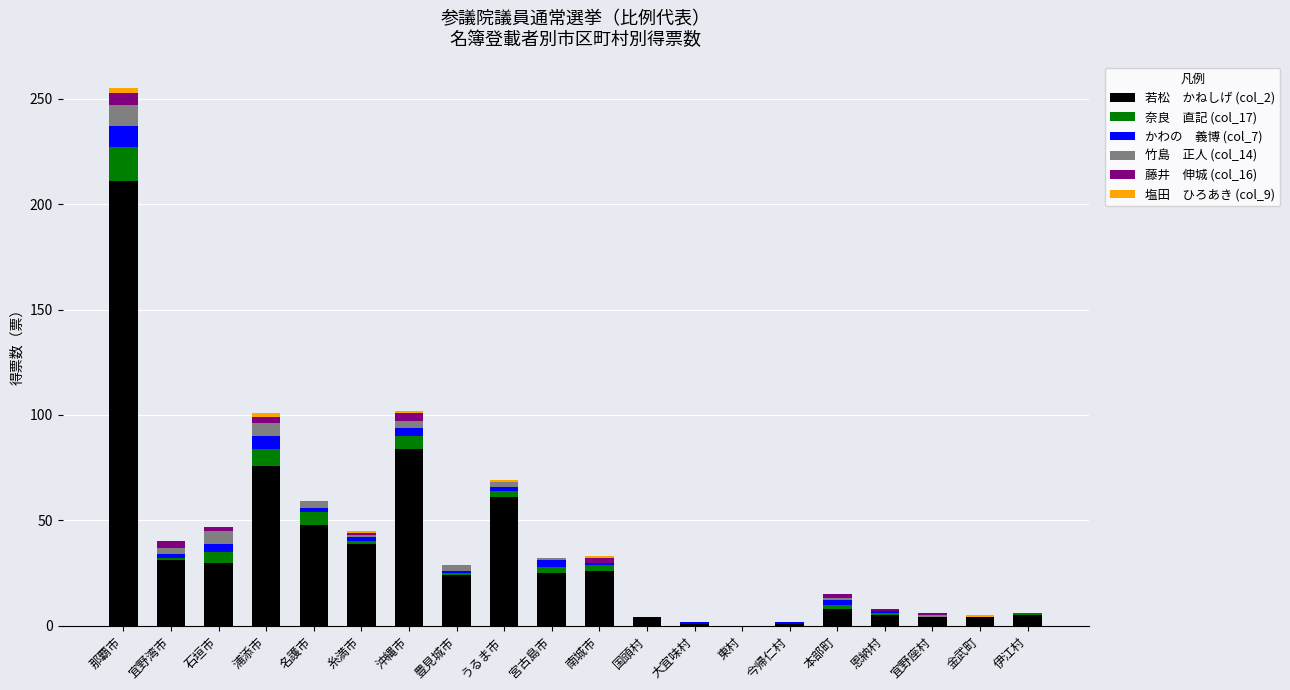

At which category is the sum across all series the highest?

那覇市